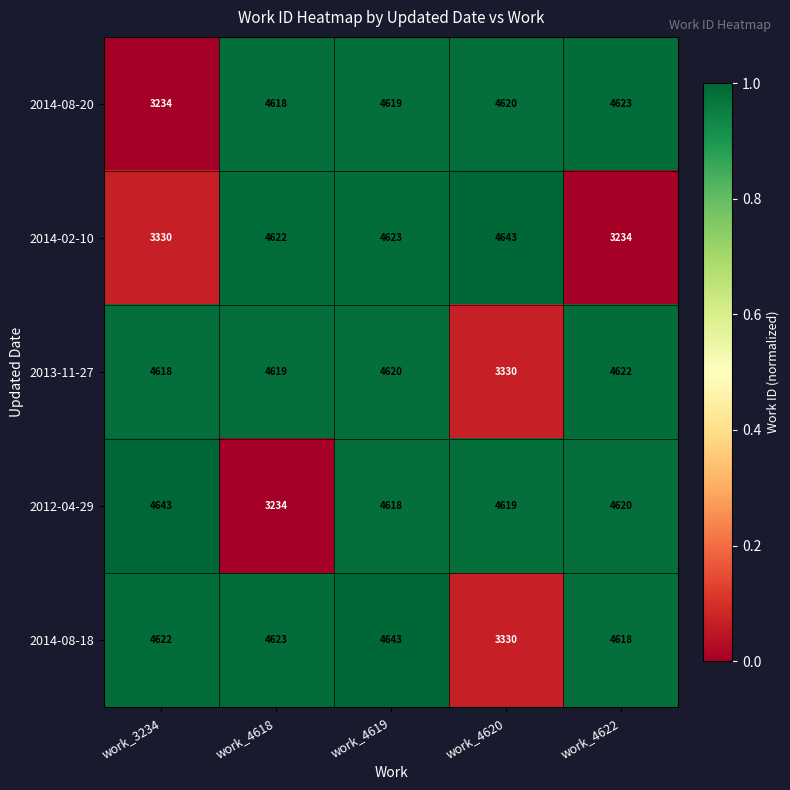

What is the average value of the 2014-08-18 series?

4367